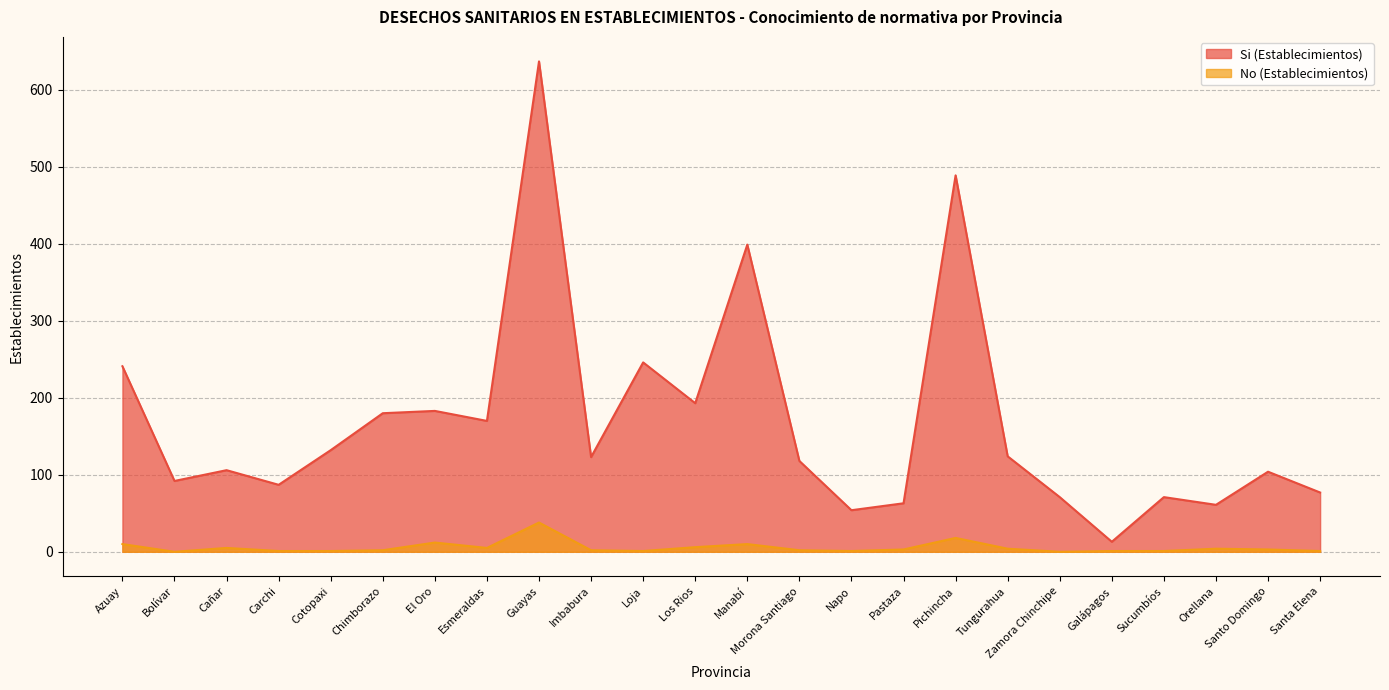

Between Imbabura and Azuay, which is larger?

Azuay